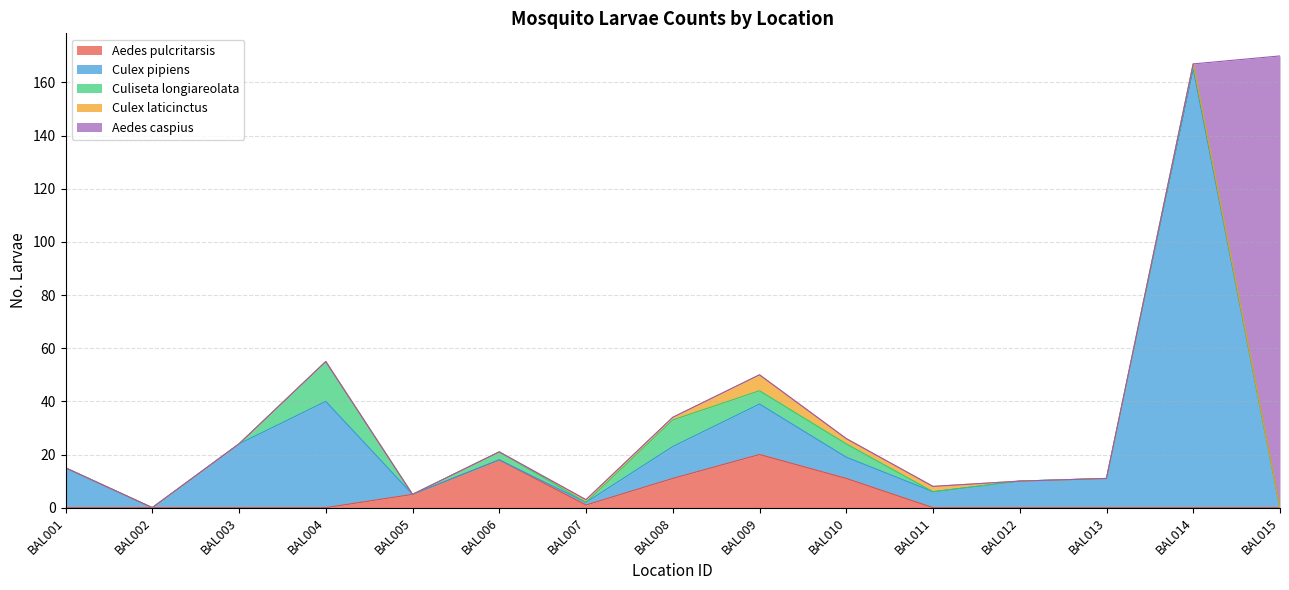

What is the maximum value for Aedes pulcritarsis?

20